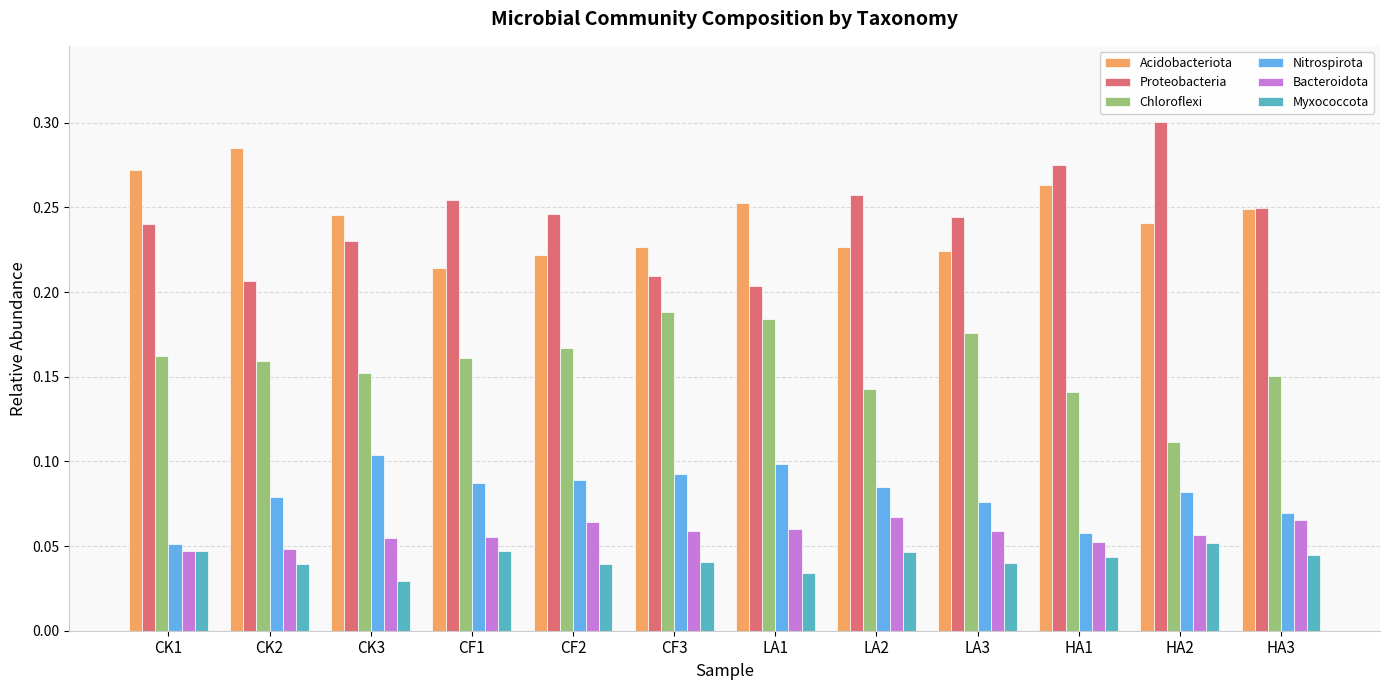

How many bars are there in each group?

6